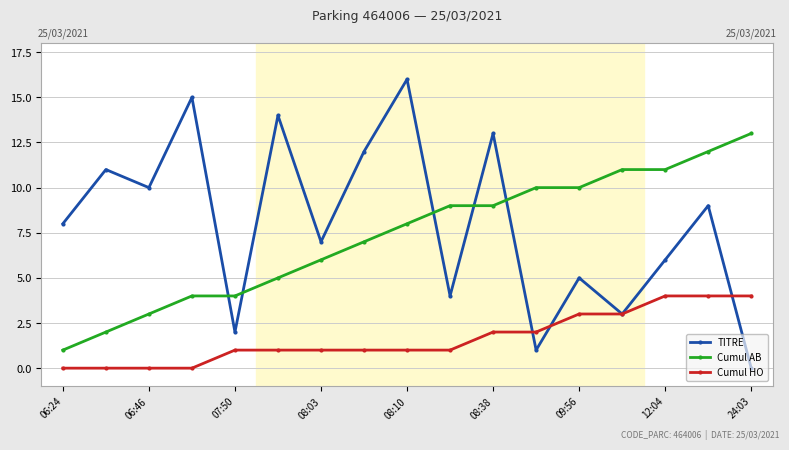

How many values in the Cumul HO series are below 1?

4